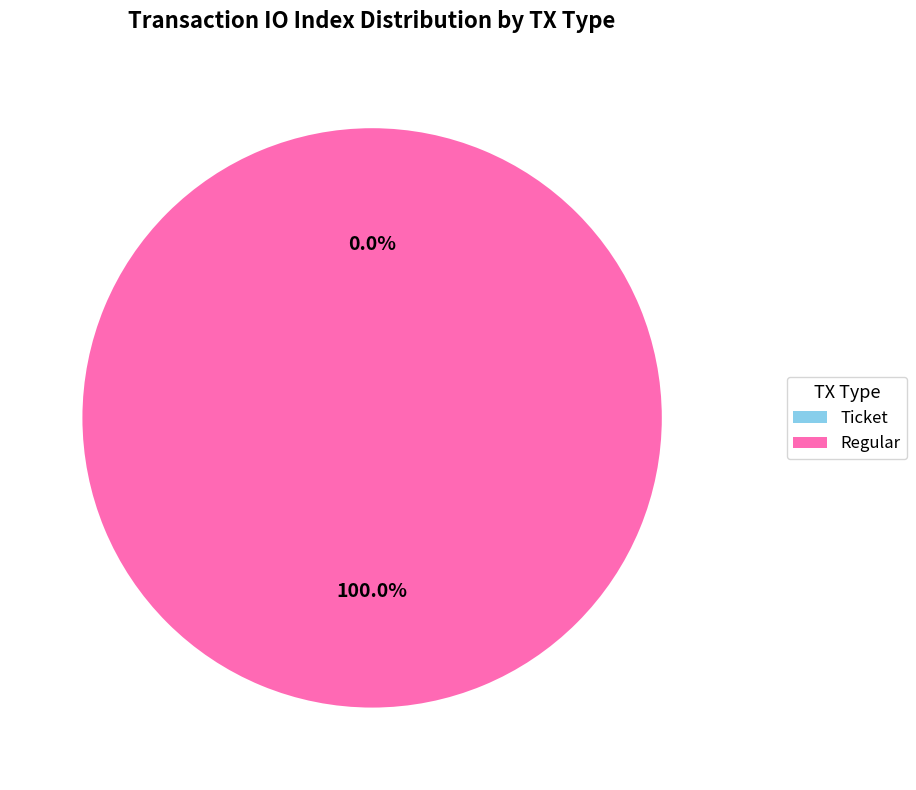

Count the number of slices in the pie.

2